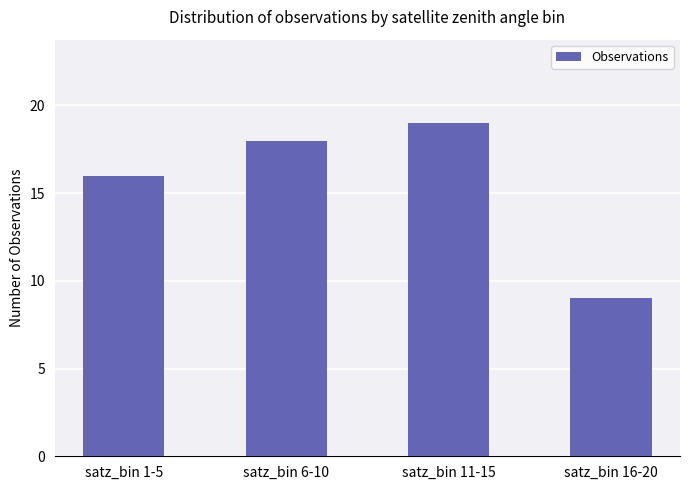

What is the change in value from satz_bin 6-10 to satz_bin 16-20?

-9